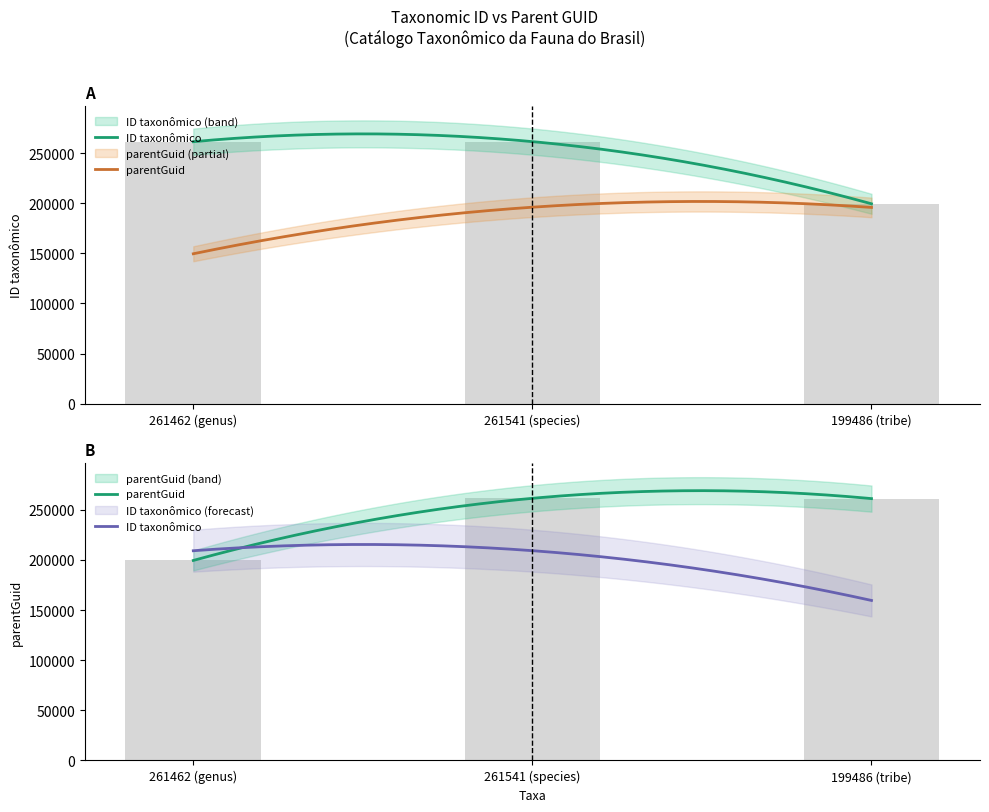

What is the value of the parentGuid bar at the 2nd from the left?

261462